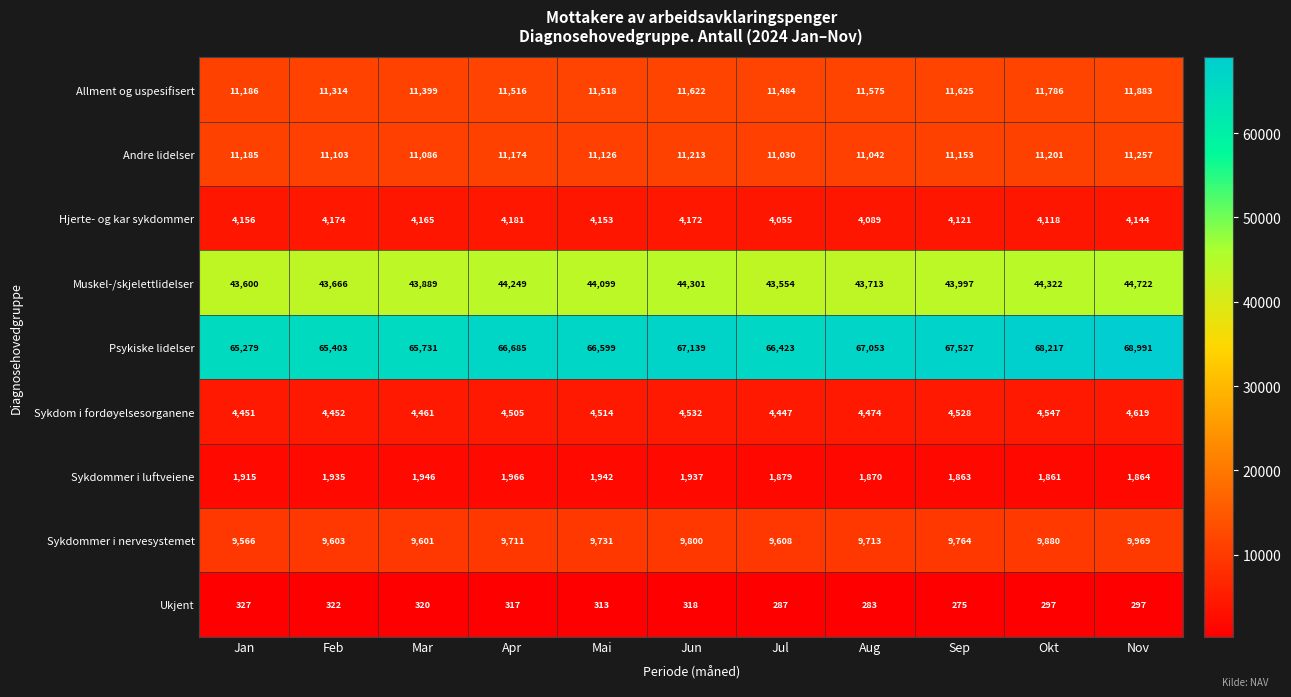

What is the difference between the maximum and minimum values in the Sykdommer i nervesystemet series?

403